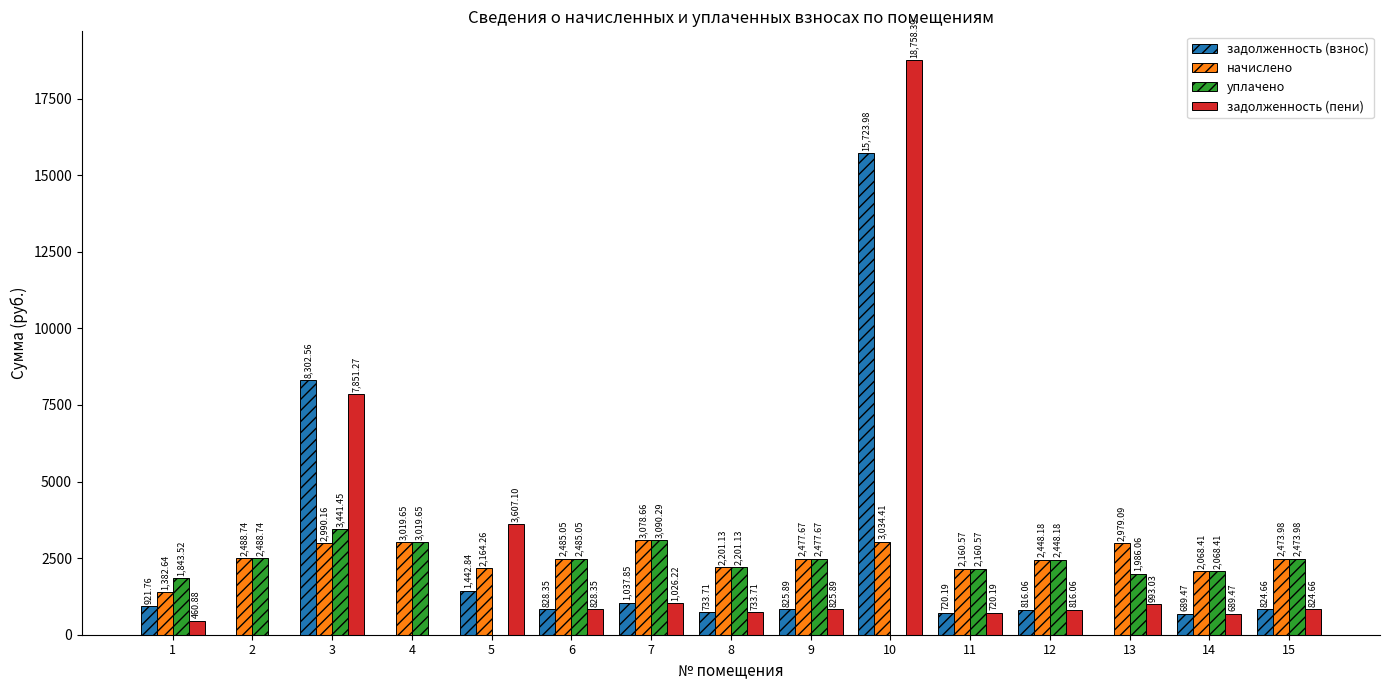

What is the sum of the уплачено values at 5 and 14?

2068.4